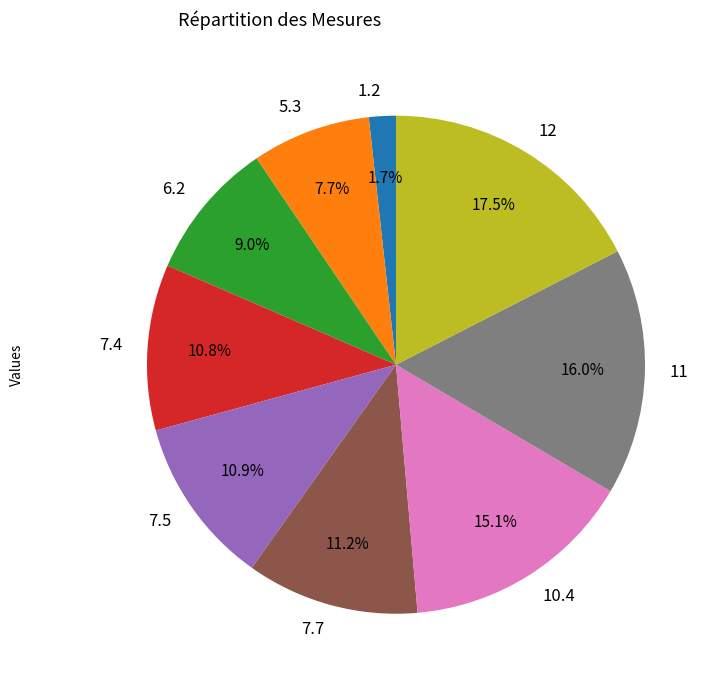

To the nearest percent, what is the difference between the 6.2 and 11 slice percentages?

7%